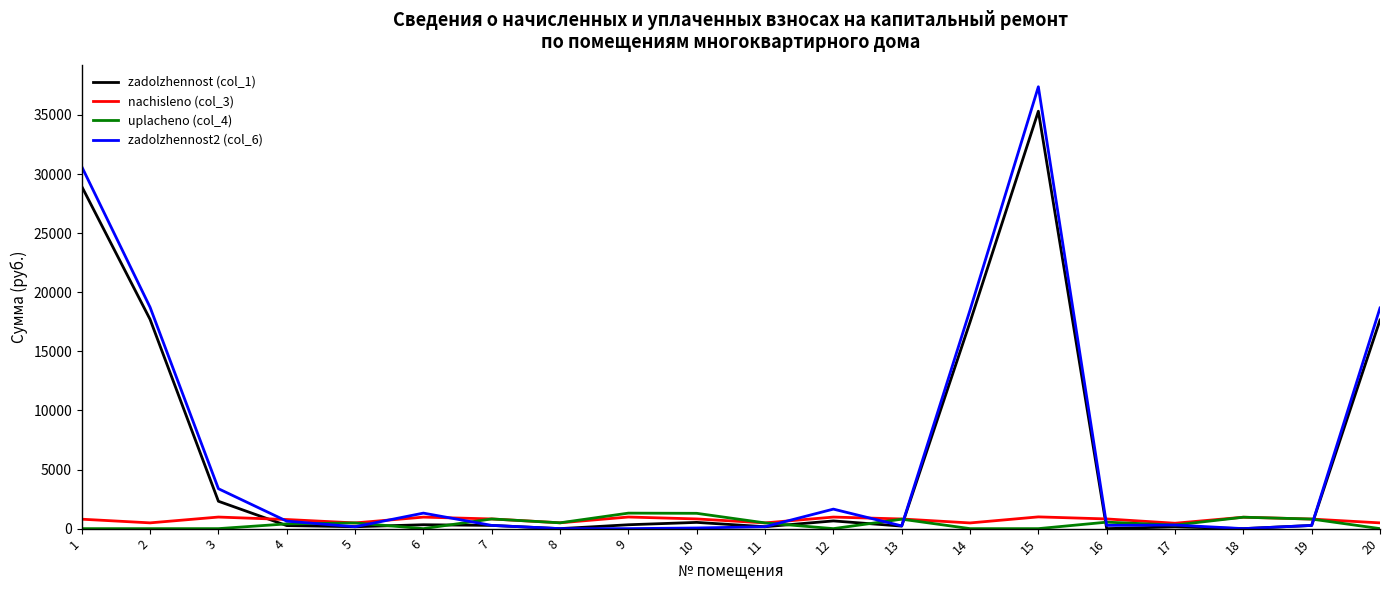

At which label does zadolzhennost (col_1) first exceed 327?

1